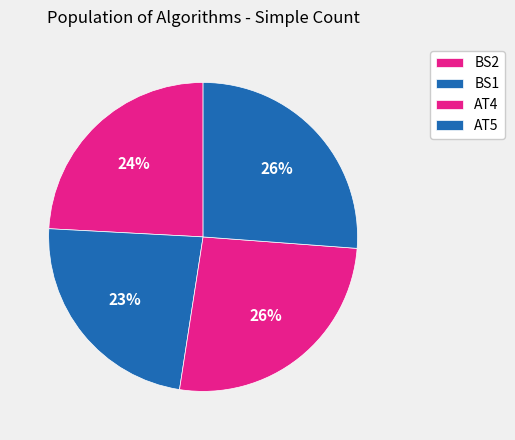

Between BS1 and AT4, which is larger?

AT4